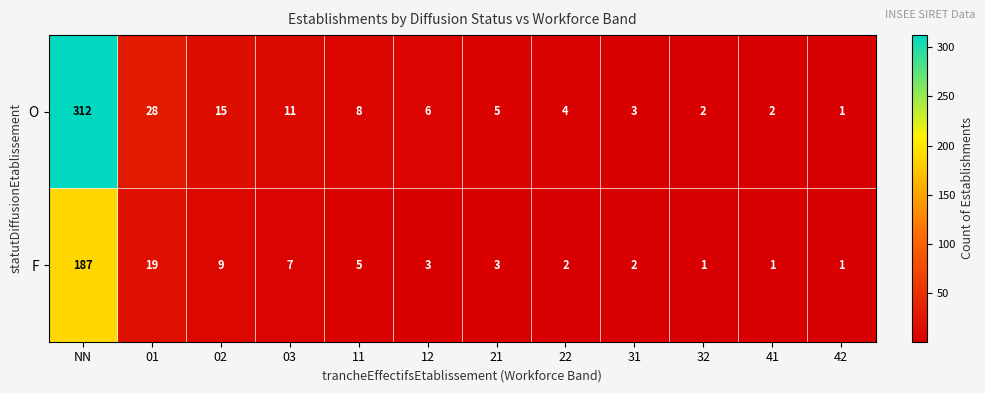

Which series has the largest total across all categories?

O